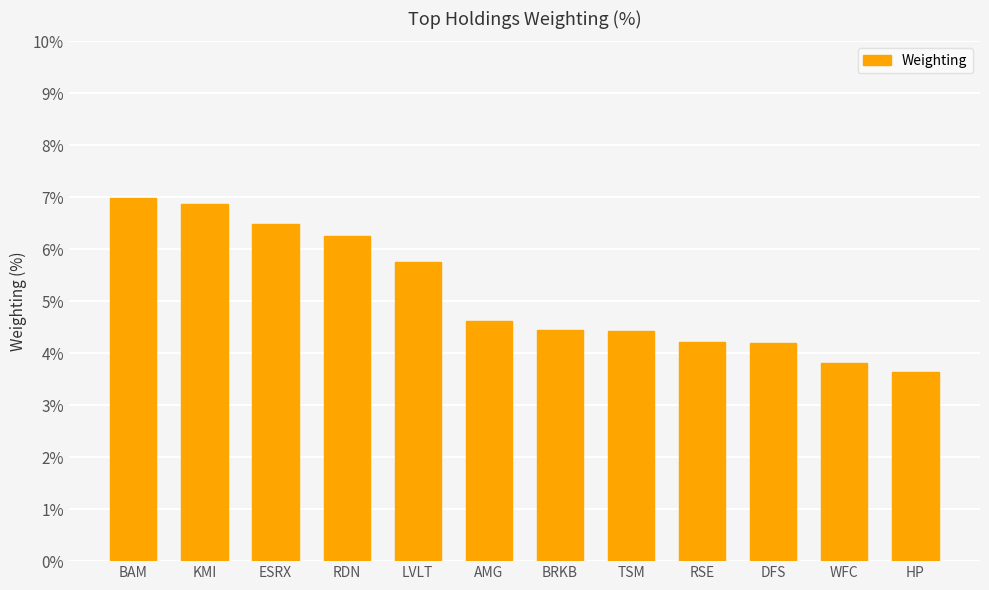

What is the smallest value displayed?

3.6